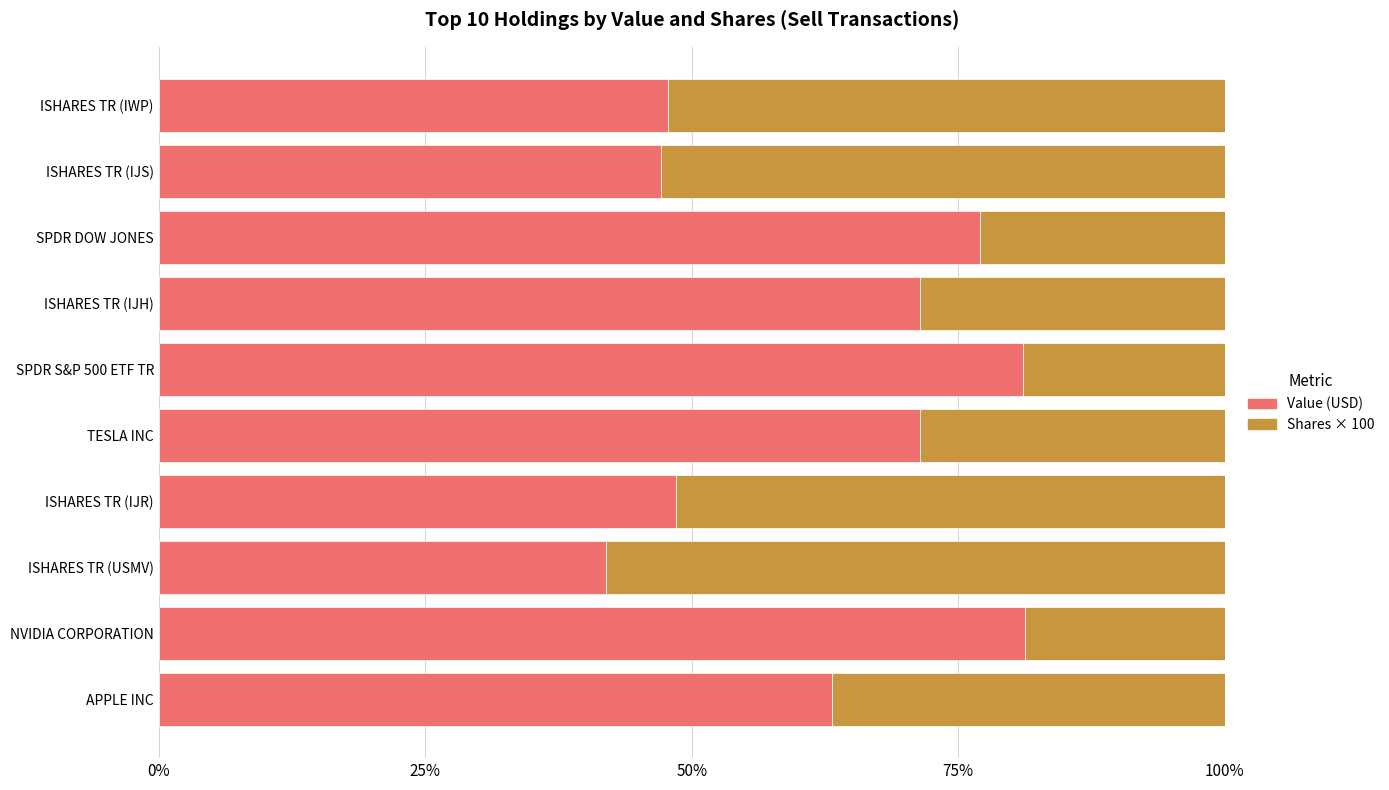

The value of Value (USD) at SPDR DOW JONES is 77.0. True or false?

True